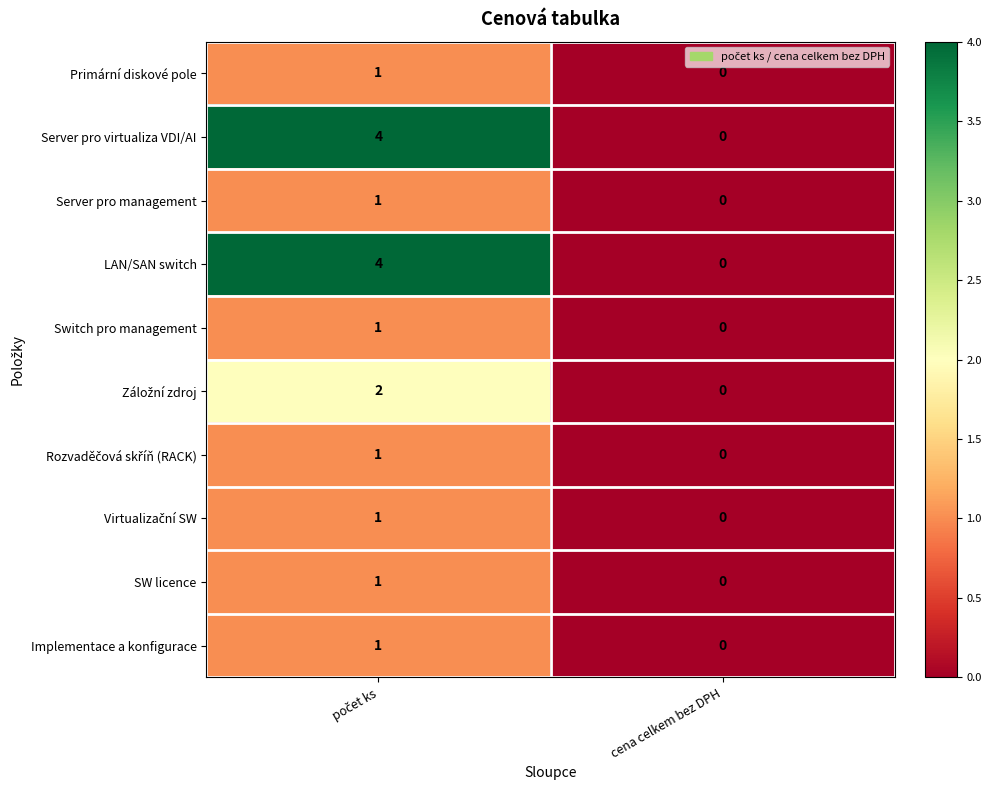

Is it true that LAN/SAN switch equals 0 at cena celkem bez DPH?

True